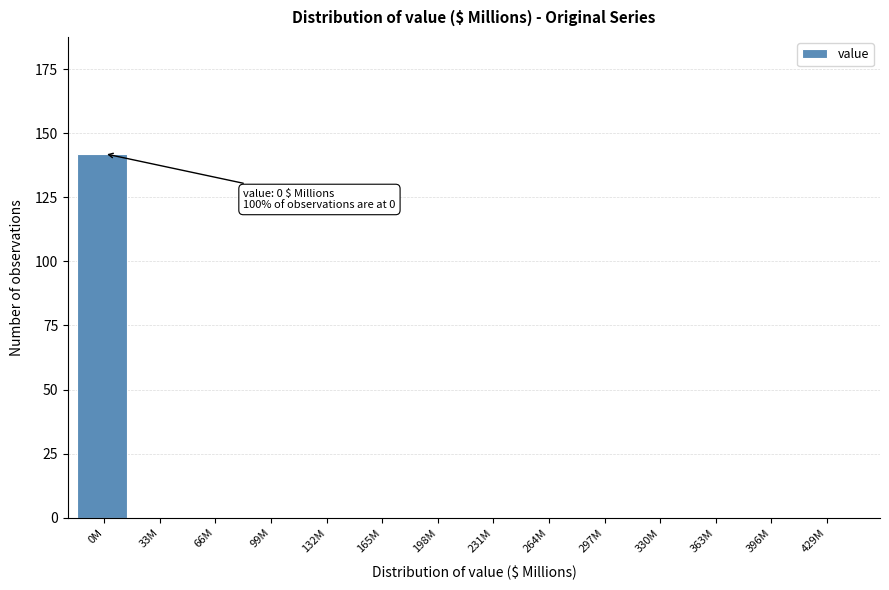

Reading left to right, what are all the values shown in this chart?

0M=142	33M=0	66M=0	99M=0	132M=0	165M=0	198M=0	231M=0	264M=0	297M=0	330M=0	363M=0	396M=0	429M=0